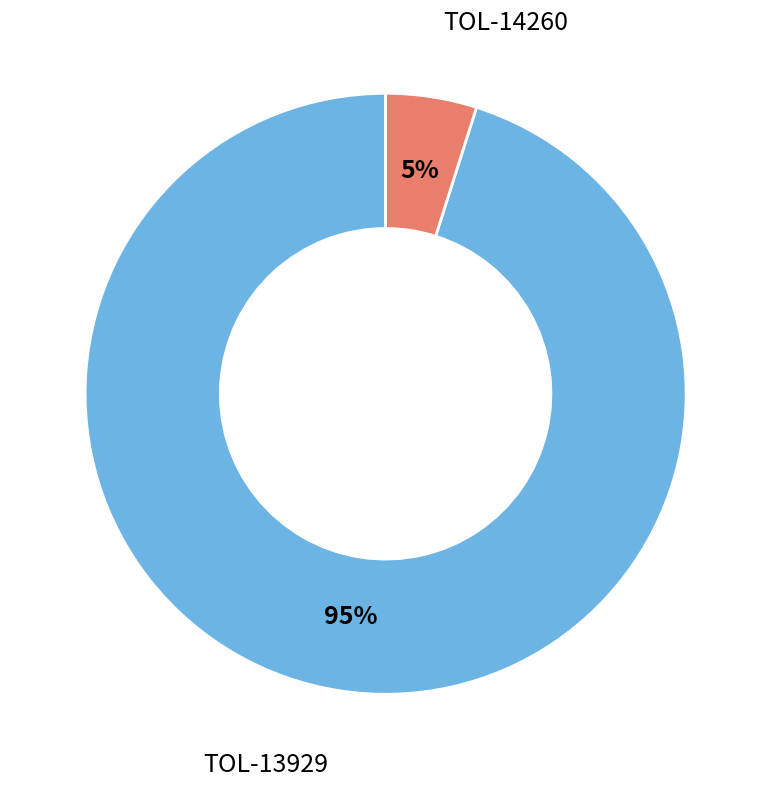

Is there a majority slice in this chart?

Yes